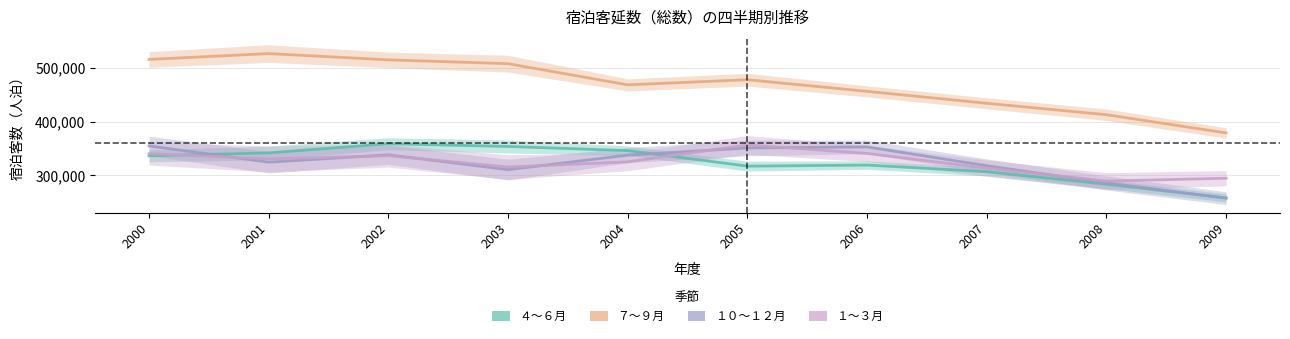

What is the average value of the ４～６月 series?

322254